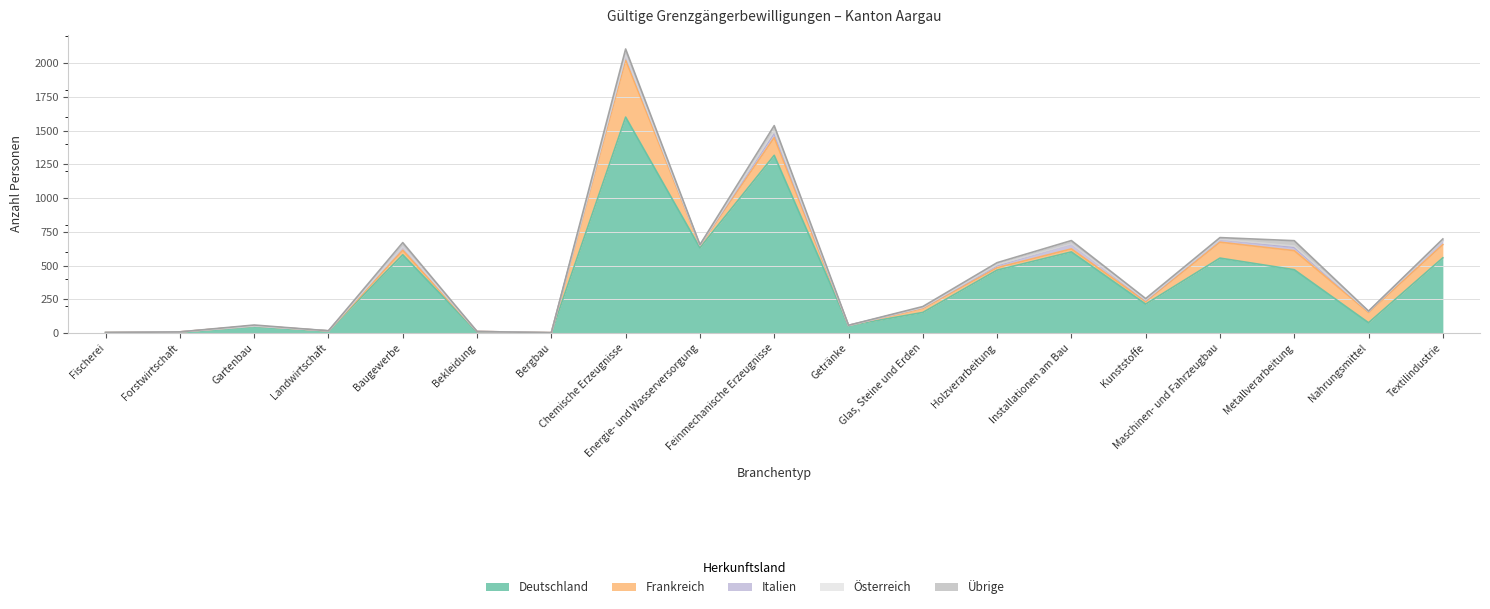

Where does the Übrige series first go above 6?

Baugewerbe